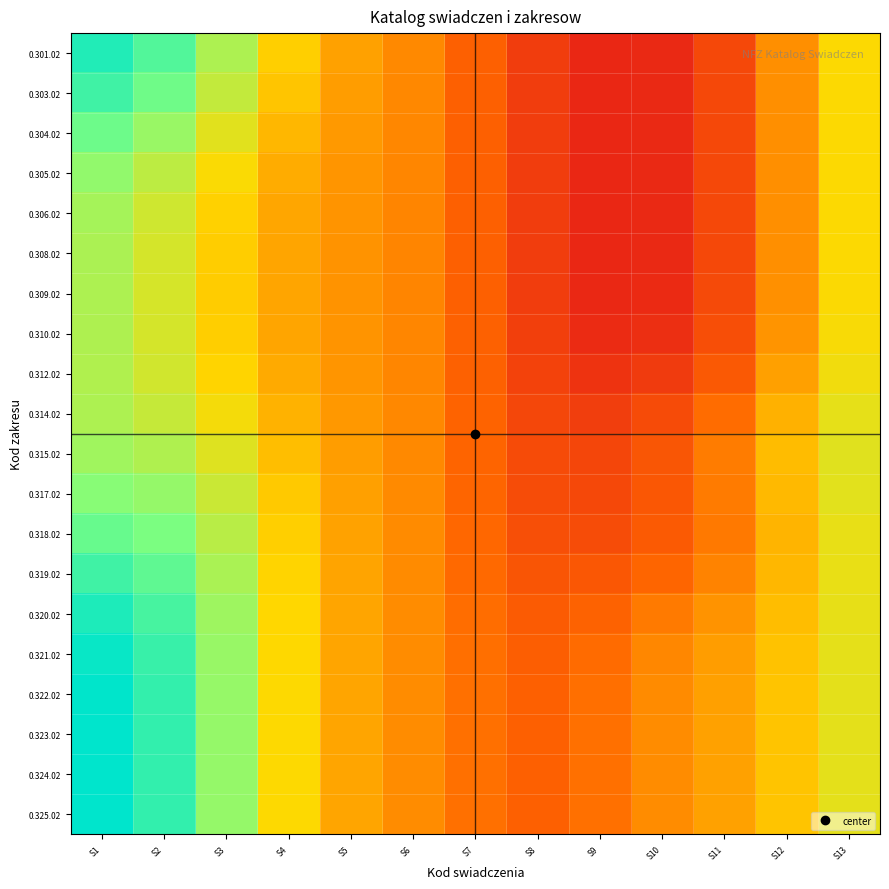

Reading left to right, transcribe all the data shown in this chart.

0.301.02: S1=0.9	S2=0.8	S3=0.7	S4=0.5	S5=0.4	S6=0.3	S7=0.2	S8=0.1	S9=0.0	S10=0.1	S11=0.2	S12=0.3	S13=0.5
0.303.02: S1=0.9	S2=0.8	S3=0.6	S4=0.5	S5=0.4	S6=0.3	S7=0.2	S8=0.1	S9=0.0	S10=0.1	S11=0.2	S12=0.3	S13=0.5
0.304.02: S1=0.8	S2=0.7	S3=0.6	S4=0.4	S5=0.4	S6=0.3	S7=0.2	S8=0.1	S9=0.0	S10=0.1	S11=0.2	S12=0.3	S13=0.5
0.305.02: S1=0.7	S2=0.6	S3=0.5	S4=0.4	S5=0.4	S6=0.3	S7=0.2	S8=0.1	S9=0.0	S10=0.1	S11=0.2	S12=0.3	S13=0.5
0.306.02: S1=0.7	S2=0.6	S3=0.5	S4=0.4	S5=0.4	S6=0.3	S7=0.2	S8=0.1	S9=0.0	S10=0.1	S11=0.2	S12=0.3	S13=0.5
0.308.02: S1=0.7	S2=0.6	S3=0.5	S4=0.4	S5=0.3	S6=0.3	S7=0.2	S8=0.1	S9=0.0	S10=0.1	S11=0.2	S12=0.3	S13=0.5
0.309.02: S1=0.7	S2=0.6	S3=0.5	S4=0.4	S5=0.3	S6=0.3	S7=0.2	S8=0.1	S9=0.0	S10=0.1	S11=0.2	S12=0.3	S13=0.5
0.310.02: S1=0.7	S2=0.6	S3=0.5	S4=0.4	S5=0.4	S6=0.3	S7=0.2	S8=0.1	S9=0.1	S10=0.1	S11=0.2	S12=0.4	S13=0.5
0.312.02: S1=0.7	S2=0.6	S3=0.5	S4=0.4	S5=0.4	S6=0.3	S7=0.2	S8=0.1	S9=0.1	S10=0.1	S11=0.2	S12=0.4	S13=0.5
0.314.02: S1=0.7	S2=0.6	S3=0.5	S4=0.4	S5=0.4	S6=0.3	S7=0.2	S8=0.2	S9=0.1	S10=0.2	S11=0.3	S12=0.4	S13=0.5
0.315.02: S1=0.7	S2=0.7	S3=0.6	S4=0.4	S5=0.4	S6=0.3	S7=0.2	S8=0.2	S9=0.1	S10=0.2	S11=0.3	S12=0.4	S13=0.6
0.317.02: S1=0.7	S2=0.7	S3=0.6	S4=0.5	S5=0.4	S6=0.3	S7=0.2	S8=0.2	S9=0.2	S10=0.2	S11=0.3	S12=0.4	S13=0.6
0.318.02: S1=0.8	S2=0.8	S3=0.6	S4=0.5	S5=0.4	S6=0.3	S7=0.3	S8=0.2	S9=0.2	S10=0.2	S11=0.3	S12=0.4	S13=0.5
0.319.02: S1=0.9	S2=0.8	S3=0.7	S4=0.5	S5=0.4	S6=0.3	S7=0.3	S8=0.2	S9=0.2	S10=0.2	S11=0.3	S12=0.4	S13=0.5
0.320.02: S1=0.9	S2=0.9	S3=0.7	S4=0.5	S5=0.4	S6=0.3	S7=0.3	S8=0.2	S9=0.2	S10=0.3	S11=0.3	S12=0.4	S13=0.5
0.321.02: S1=1.0	S2=0.9	S3=0.7	S4=0.5	S5=0.4	S6=0.3	S7=0.3	S8=0.2	S9=0.3	S10=0.3	S11=0.4	S12=0.5	S13=0.5
0.322.02: S1=1.0	S2=0.9	S3=0.7	S4=0.5	S5=0.4	S6=0.3	S7=0.3	S8=0.2	S9=0.3	S10=0.3	S11=0.4	S12=0.5	S13=0.6
0.323.02: S1=1.0	S2=0.9	S3=0.7	S4=0.5	S5=0.4	S6=0.3	S7=0.3	S8=0.2	S9=0.3	S10=0.3	S11=0.4	S12=0.5	S13=0.6
0.324.02: S1=1.0	S2=0.9	S3=0.7	S4=0.5	S5=0.4	S6=0.3	S7=0.3	S8=0.2	S9=0.3	S10=0.3	S11=0.4	S12=0.5	S13=0.6
0.325.02: S1=1.0	S2=0.9	S3=0.7	S4=0.5	S5=0.4	S6=0.3	S7=0.3	S8=0.2	S9=0.3	S10=0.3	S11=0.4	S12=0.5	S13=0.6